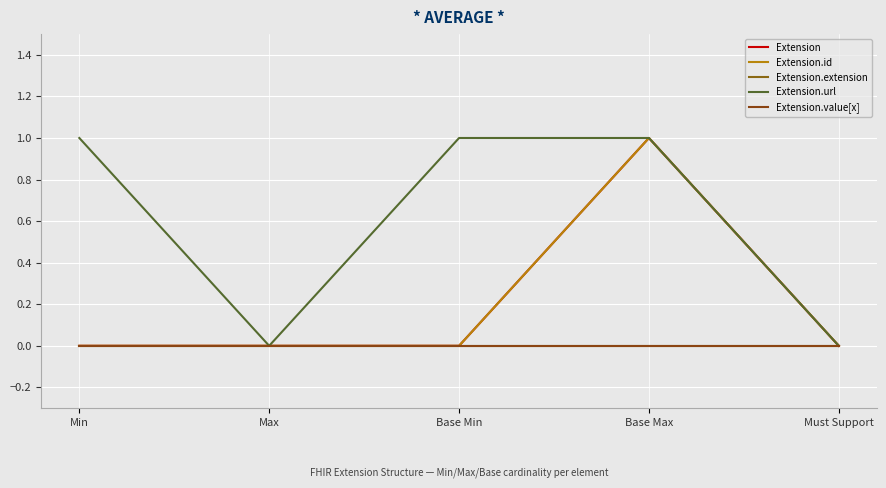

Does the chart display data point markers on the line(s)?

No